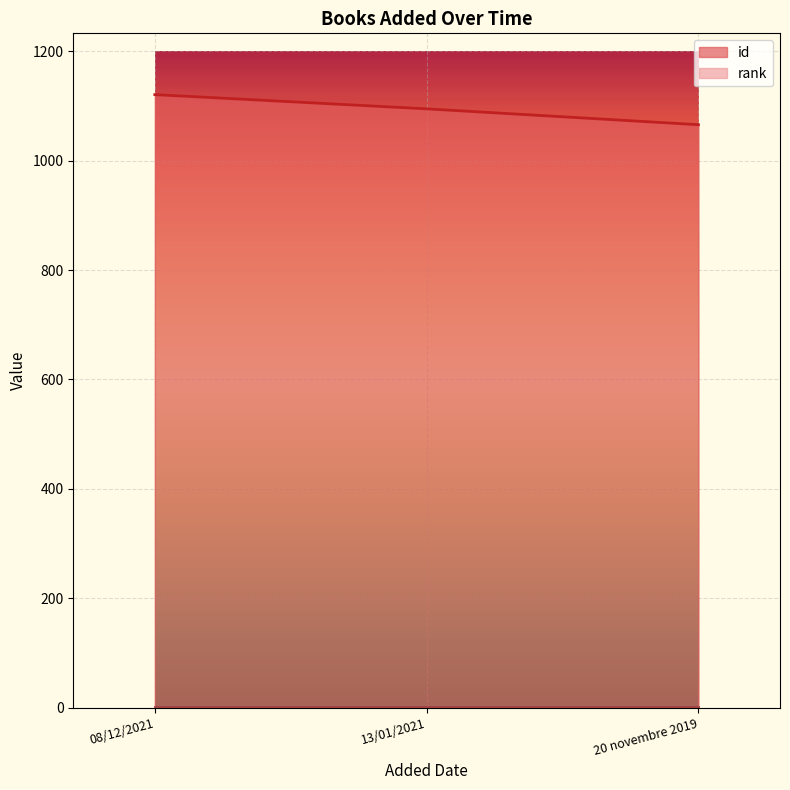

What is the sum of the values at 13/01/2021 and 20 novembre 2019?

2161